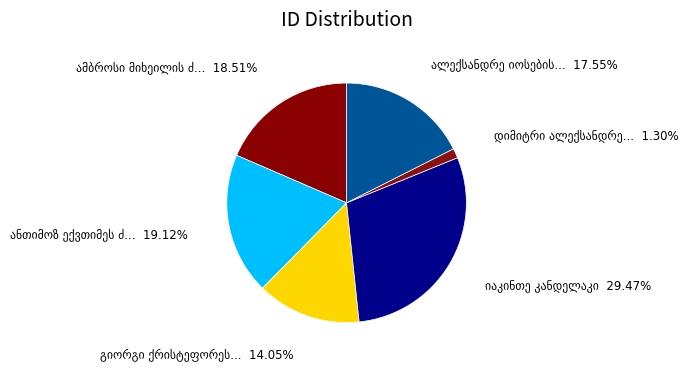

How many segments does this pie chart have?

6